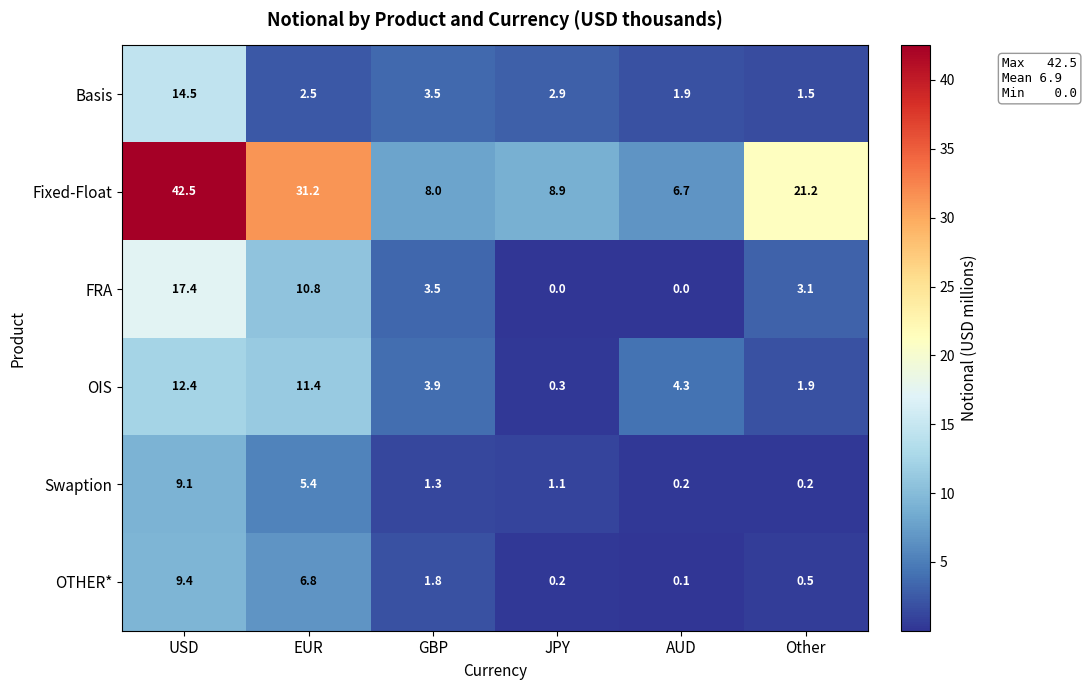

Which series changed the most between USD and EUR?

Basis